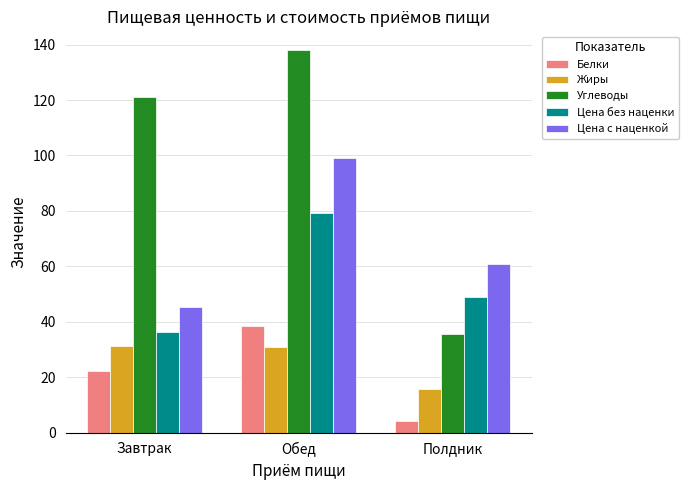

What is the value of the Цена с наценкой bar at the 1st from the left?

45.5